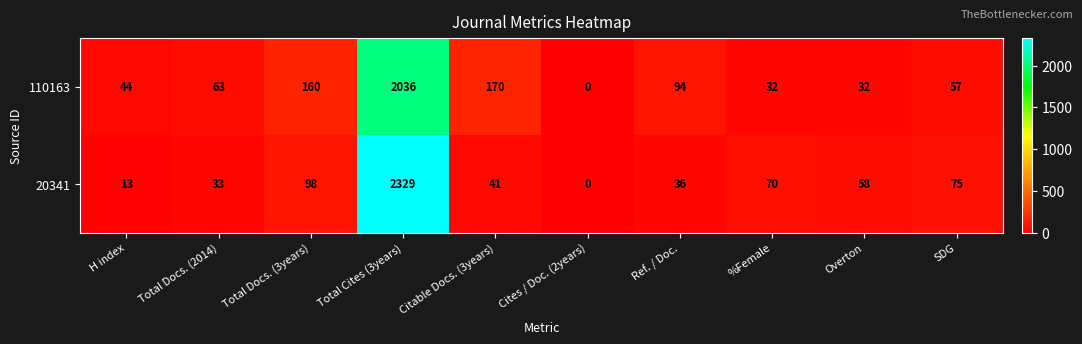

At which category is the sum across all series the highest?

Total Cites (3years)